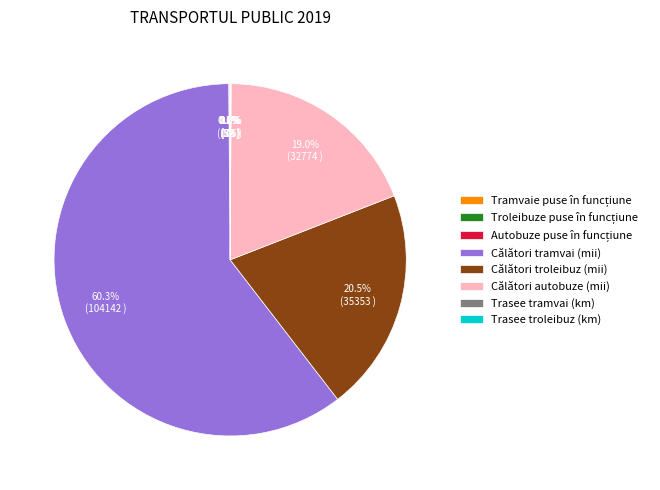

Is there a majority slice in this chart?

Yes